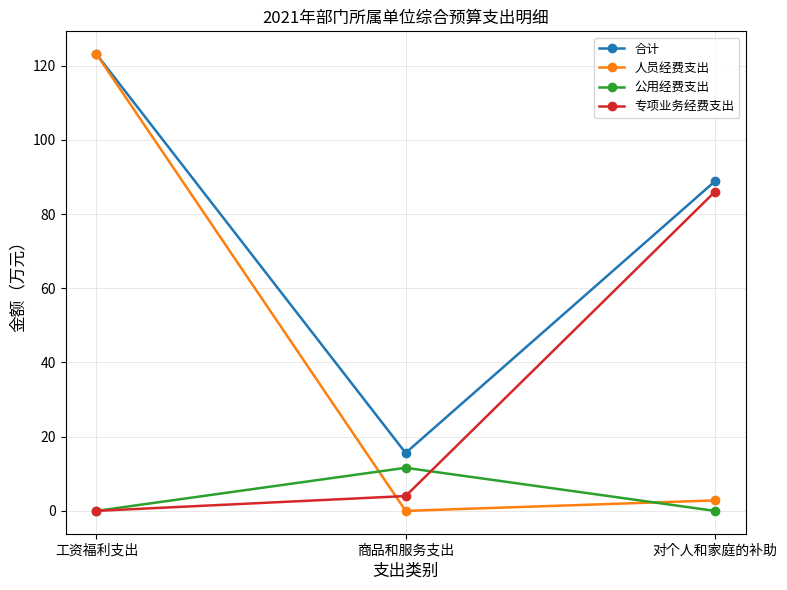

List the series in order of their overall mean, highest first.

合计, 人员经费支出, 专项业务经费支出, 公用经费支出